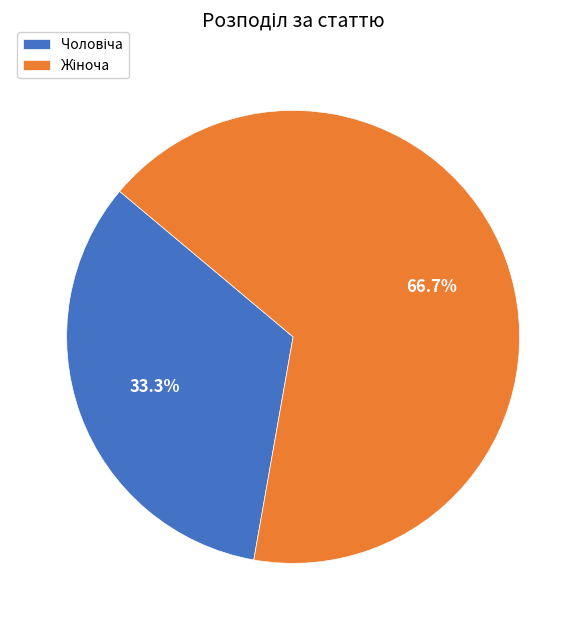

Count the number of slices in the pie.

2